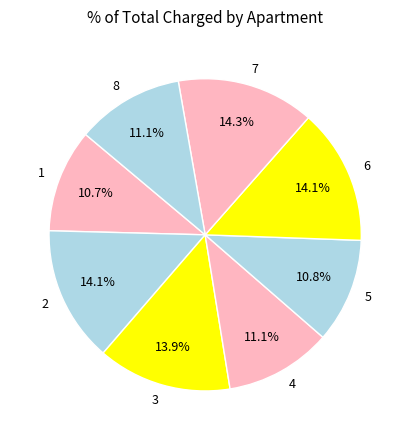

How many segments does this pie chart have?

8